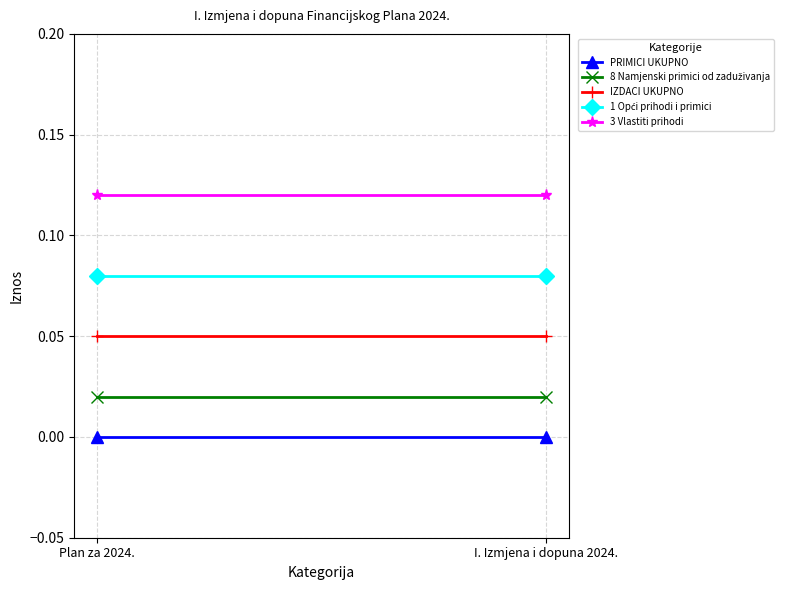

At Plan za 2024., list the series in order from largest to smallest.

3 Vlastiti prihodi, 1 Opći prihodi i primici, IZDACI UKUPNO, 8 Namjenski primici od zaduživanja, PRIMICI UKUPNO